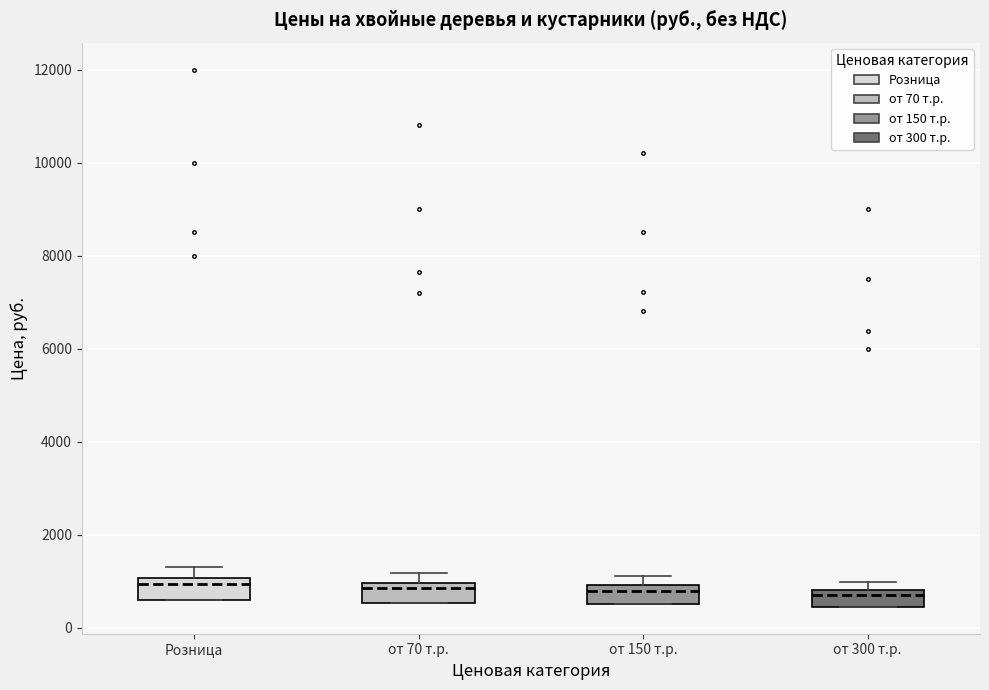

Reading left to right, read every box against the y-axis: the position of its median line, the range the box covers, and the ends of its whiskers. The values are not printed on the chart, so give them approximately, as read against the axis.

Розница: median 1000 (just below the box's upper edge), box 600 to 1000, whiskers 600 to 1400
от 70 т.р.: median 800, box 600 to 1000, whiskers 600 to 1200
от 150 т.р.: median 800, box 600 to 1000, whiskers 600 to 1200
от 300 т.р.: median 800 (just below the box's upper edge), box 400 to 800, whiskers 400 to 1000